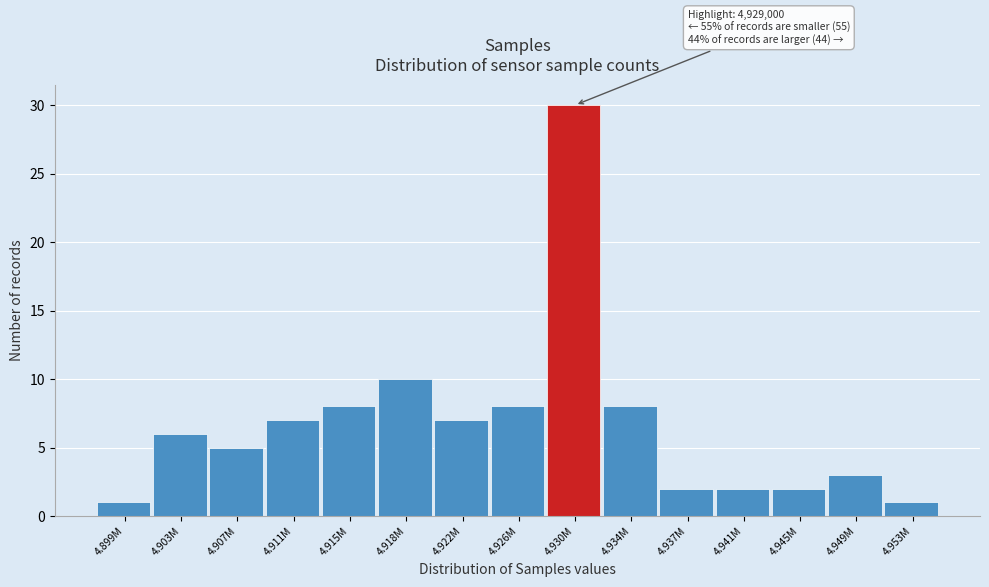

Reading left to right, extract all data points from this chart.

1	6	5	7	8	10	7	8	30	8	2	2	2	3	1